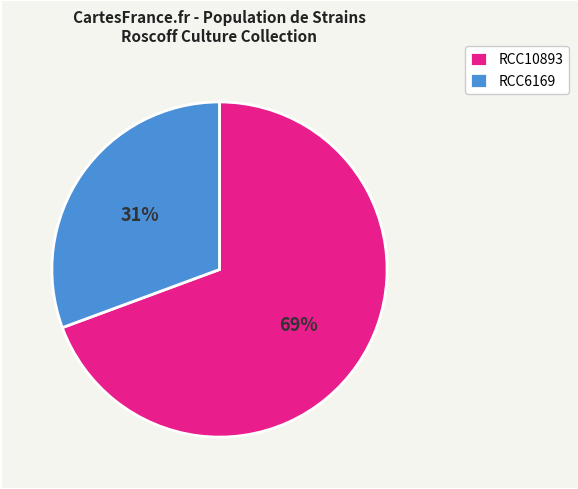

How many segments does this pie chart have?

2